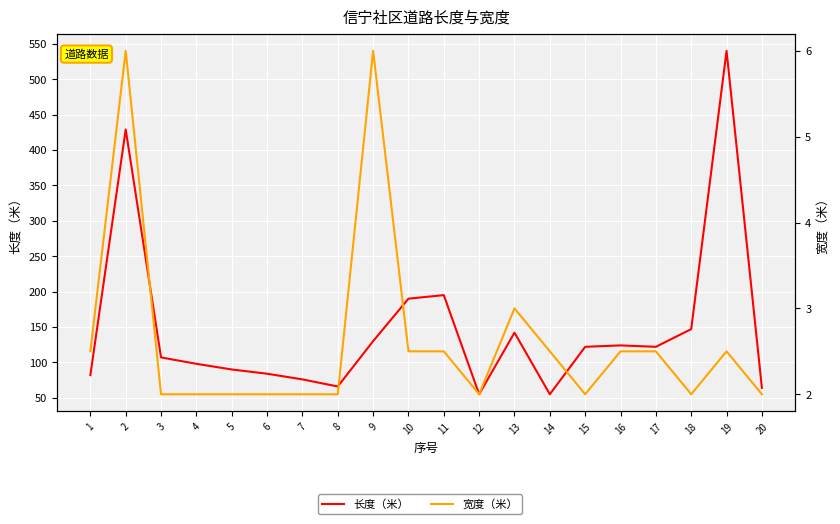

True or false: 宽度（米） has a value of 4.0 at 14.

False